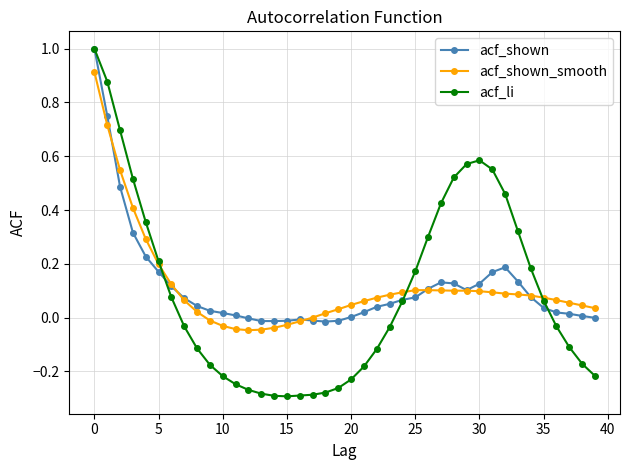

Which series has the widest spread of values?

acf_li